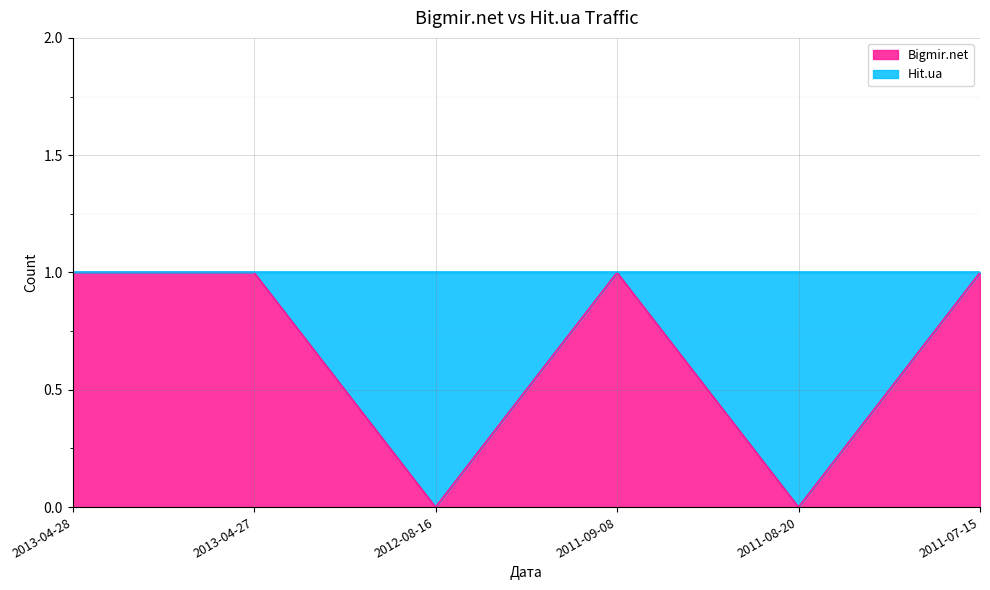

Reading left to right, what are all the values shown in this chart?

2013-04-28=1	2013-04-27=1	2012-08-16=0	2011-09-08=1	2011-08-20=0	2011-07-15=1